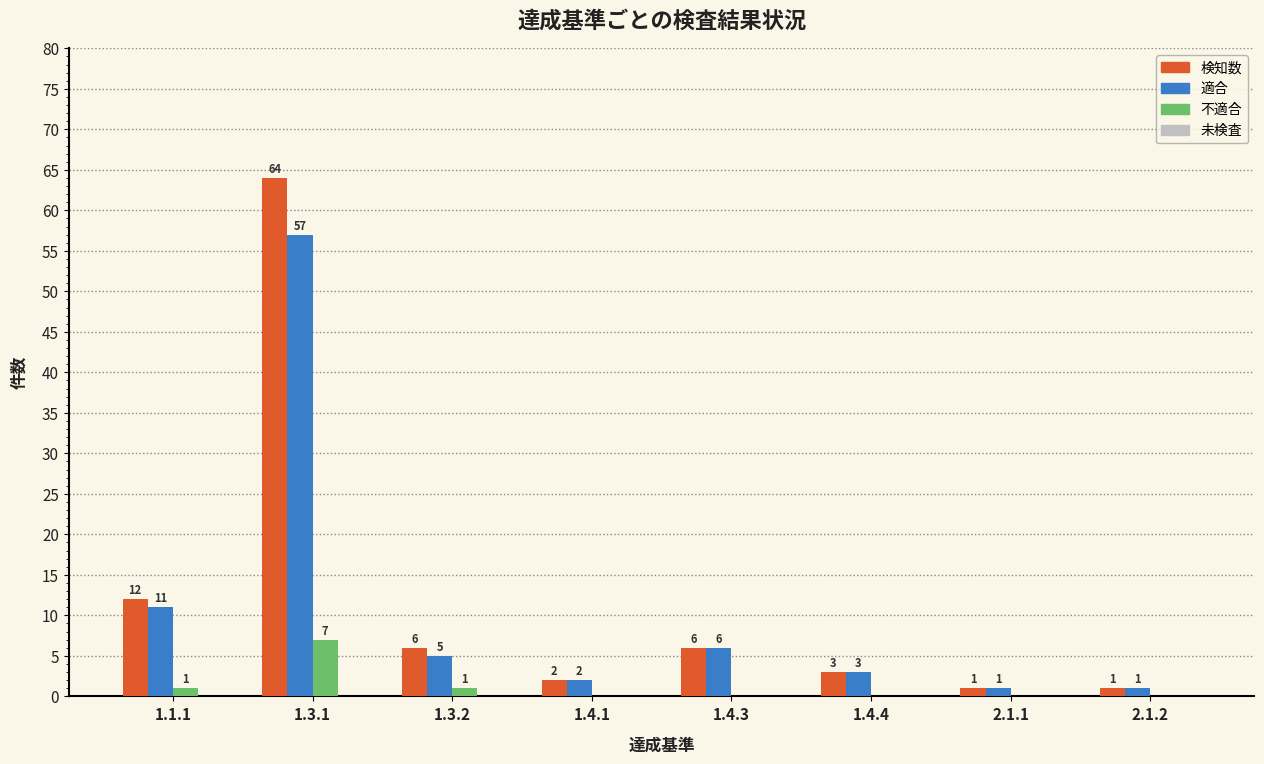

Reading left to right, transcribe all the data shown in this chart.

検知数: 1.1.1=12	1.3.1=64	1.3.2=6	1.4.1=2	1.4.3=6	1.4.4=3	2.1.1=1	2.1.2=1
適合: 1.1.1=11	1.3.1=57	1.3.2=5	1.4.1=2	1.4.3=6	1.4.4=3	2.1.1=1	2.1.2=1
不適合: 1.1.1=1	1.3.1=7	1.3.2=1	1.4.1=0	1.4.3=0	1.4.4=0	2.1.1=0	2.1.2=0